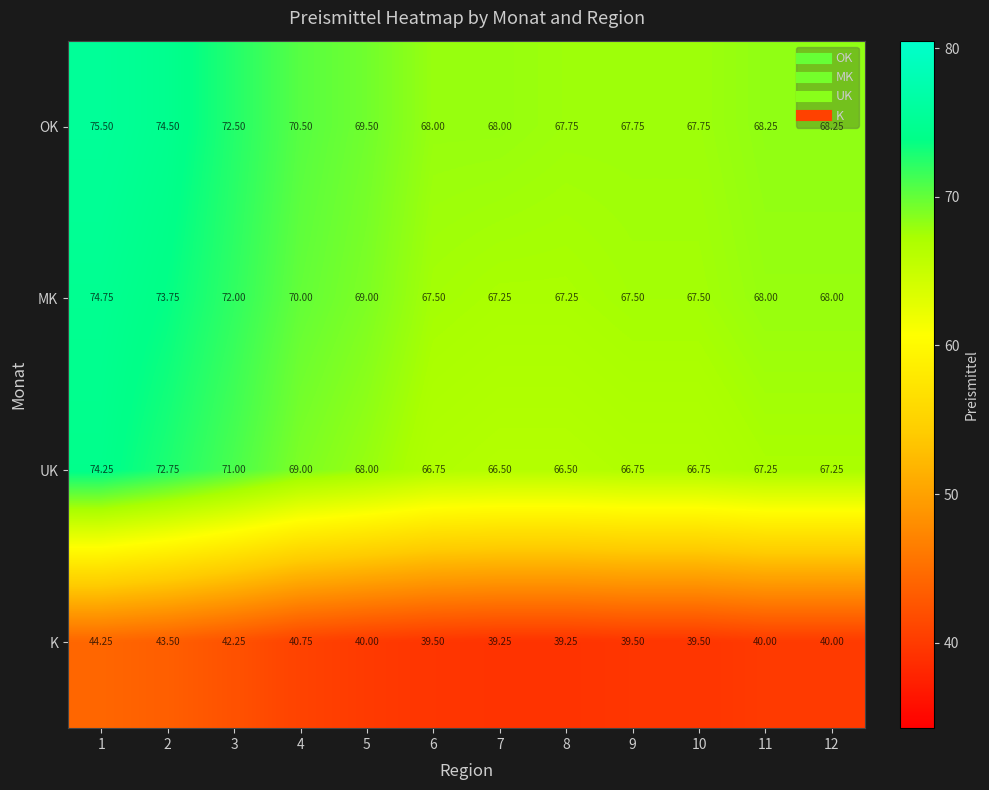

Which series changed the most between 4 and 9?

OK